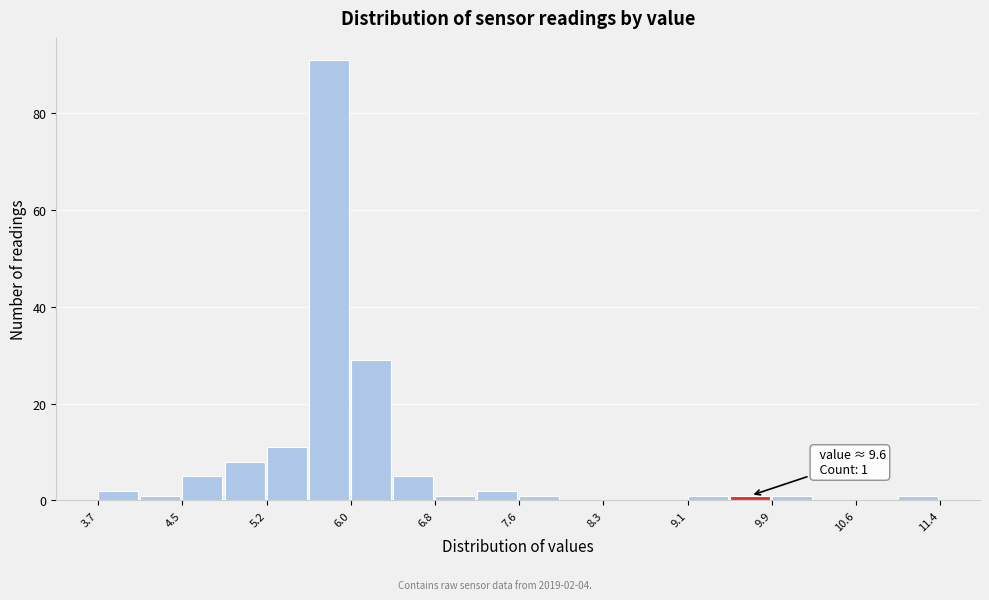

Around what value on the x-axis is the tallest bar? Give the approximate position of its centre, as read against the axis.

5.8